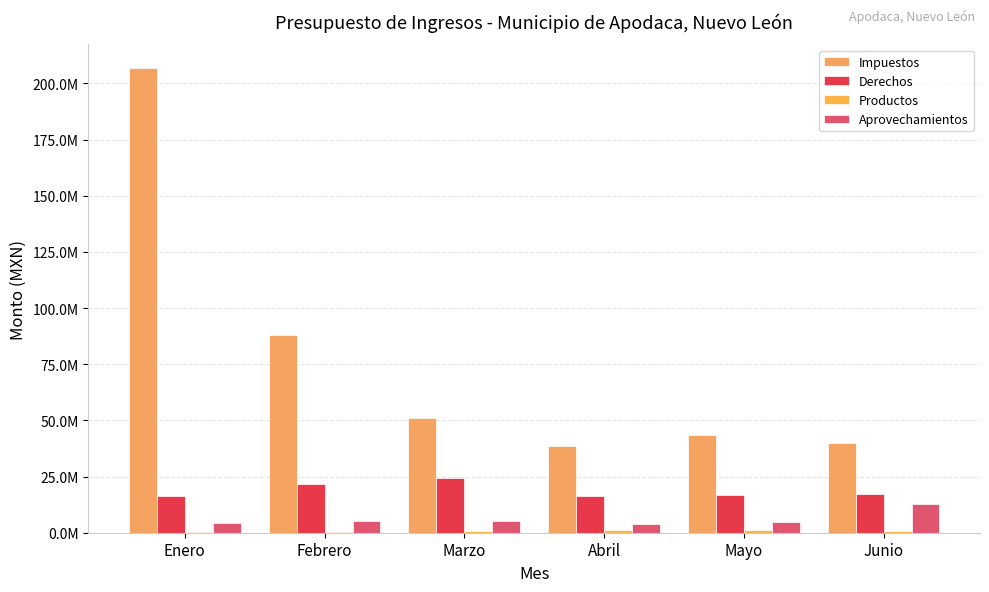

Does the chart contain stacked bars?

No